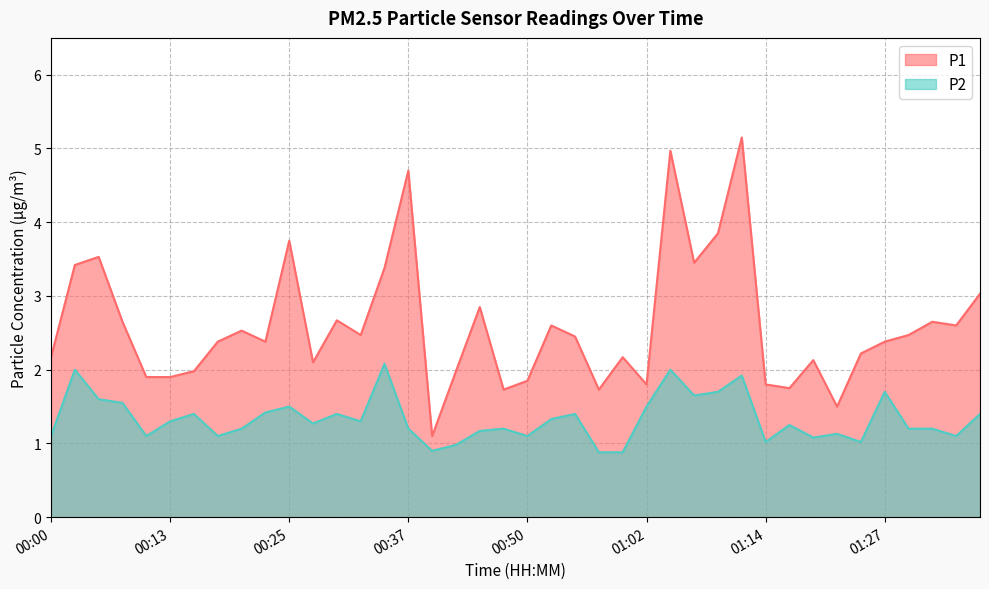

Rank the categories by P2 value from lowest to highest.

00:57, 01:00, 00:40, 00:42, 01:14, 01:24, 01:19, 00:00, 00:10, 00:18, 00:50, 01:34, 01:22, 00:45, 00:20, 00:37, 00:47, 01:29, 01:32, 01:17, 00:27, 00:13, 00:32, 00:52, 00:15, 00:30, 00:55, 01:36, 00:23, 00:25, 01:02, 00:08, 00:05, 01:07, 01:09, 01:27, 01:12, 00:03, 01:05, 00:35